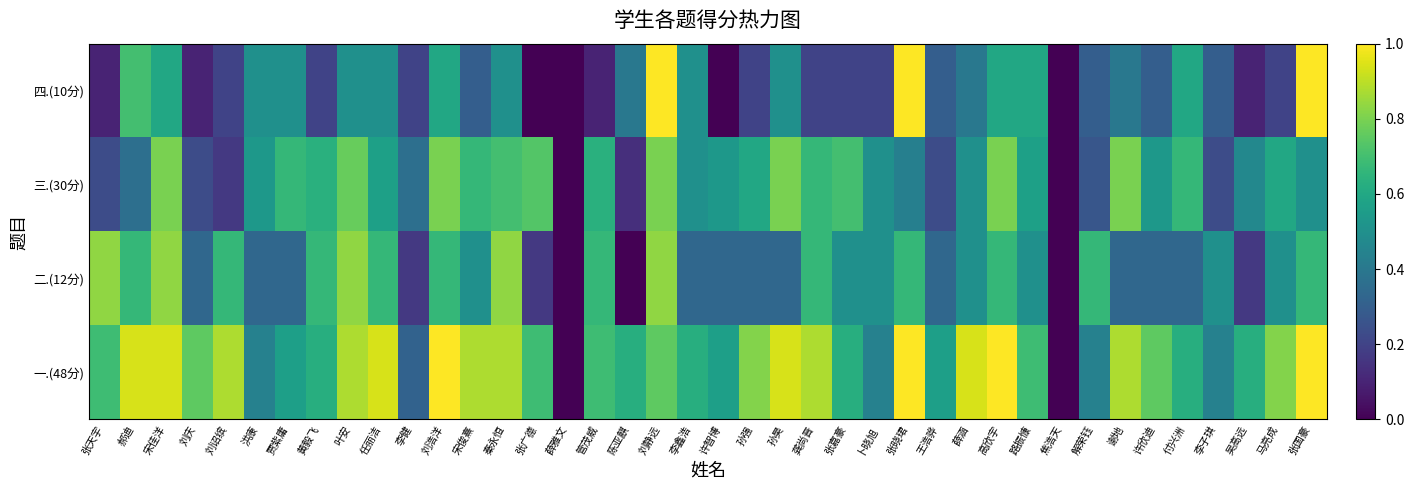

Reading left to right, list all the values displayed in this chart.

一.(48分): 张天宇=0.7	郝迪=0.9	宋佳洋=0.9	刘庆=0.8	刘诏缤=0.9	洪康=0.4	贾紫庸=0.6	黄毅飞=0.6	叶安=0.9	任丽洁=0.9	李健=0.3	刘浩洋=1.0	宋俊熹=0.9	秦永恒=0.9	张广德=0.7	薛雅文=0.0	管茂威=0.7	陈亚麒=0.6	刘静远=0.8	李鑫浩=0.6	许智博=0.6	孙强=0.8	孙昊=0.9	龚尚晋=0.9	张嘉豪=0.6	卜晓旭=0.4	张晓珺=1.0	王浩骅=0.6	薛涵=0.9	高欣宇=1.0	路振慷=0.7	焦浩天=0.0	解荣钰=0.4	谢地=0.9	许欣迪=0.8	付兴洲=0.6	李子琪=0.4	吴高远=0.6	马亮成=0.8	张国豪=1.0
二.(12分): 张天宇=0.8	郝迪=0.7	宋佳洋=0.8	刘庆=0.3	刘诏缤=0.7	洪康=0.3	贾紫庸=0.3	黄毅飞=0.7	叶安=0.8	任丽洁=0.7	李健=0.2	刘浩洋=0.7	宋俊熹=0.5	秦永恒=0.8	张广德=0.2	薛雅文=0.0	管茂威=0.7	陈亚麒=0.0	刘静远=0.8	李鑫浩=0.3	许智博=0.3	孙强=0.3	孙昊=0.3	龚尚晋=0.7	张嘉豪=0.5	卜晓旭=0.5	张晓珺=0.7	王浩骅=0.3	薛涵=0.5	高欣宇=0.7	路振慷=0.5	焦浩天=0.0	解荣钰=0.7	谢地=0.3	许欣迪=0.3	付兴洲=0.3	李子琪=0.5	吴高远=0.2	马亮成=0.5	张国豪=0.7
三.(30分): 张天宇=0.2	郝迪=0.4	宋佳洋=0.8	刘庆=0.2	刘诏缤=0.2	洪康=0.5	贾紫庸=0.7	黄毅飞=0.6	叶安=0.8	任丽洁=0.6	李健=0.4	刘浩洋=0.8	宋俊熹=0.7	秦永恒=0.7	张广德=0.7	薛雅文=0.0	管茂威=0.6	陈亚麒=0.1	刘静远=0.8	李鑫浩=0.5	许智博=0.5	孙强=0.6	孙昊=0.8	龚尚晋=0.7	张嘉豪=0.7	卜晓旭=0.5	张晓珺=0.4	王浩骅=0.2	薛涵=0.5	高欣宇=0.8	路振慷=0.6	焦浩天=0.0	解荣钰=0.3	谢地=0.8	许欣迪=0.5	付兴洲=0.7	李子琪=0.2	吴高远=0.5	马亮成=0.6	张国豪=0.5
四.(10分): 张天宇=0.1	郝迪=0.7	宋佳洋=0.6	刘庆=0.1	刘诏缤=0.2	洪康=0.5	贾紫庸=0.5	黄毅飞=0.2	叶安=0.5	任丽洁=0.5	李健=0.2	刘浩洋=0.6	宋俊熹=0.3	秦永恒=0.5	张广德=0.0	薛雅文=0.0	管茂威=0.1	陈亚麒=0.4	刘静远=1.0	李鑫浩=0.5	许智博=0.0	孙强=0.2	孙昊=0.5	龚尚晋=0.2	张嘉豪=0.2	卜晓旭=0.2	张晓珺=1.0	王浩骅=0.3	薛涵=0.4	高欣宇=0.6	路振慷=0.6	焦浩天=0.0	解荣钰=0.3	谢地=0.4	许欣迪=0.3	付兴洲=0.6	李子琪=0.3	吴高远=0.1	马亮成=0.2	张国豪=1.0